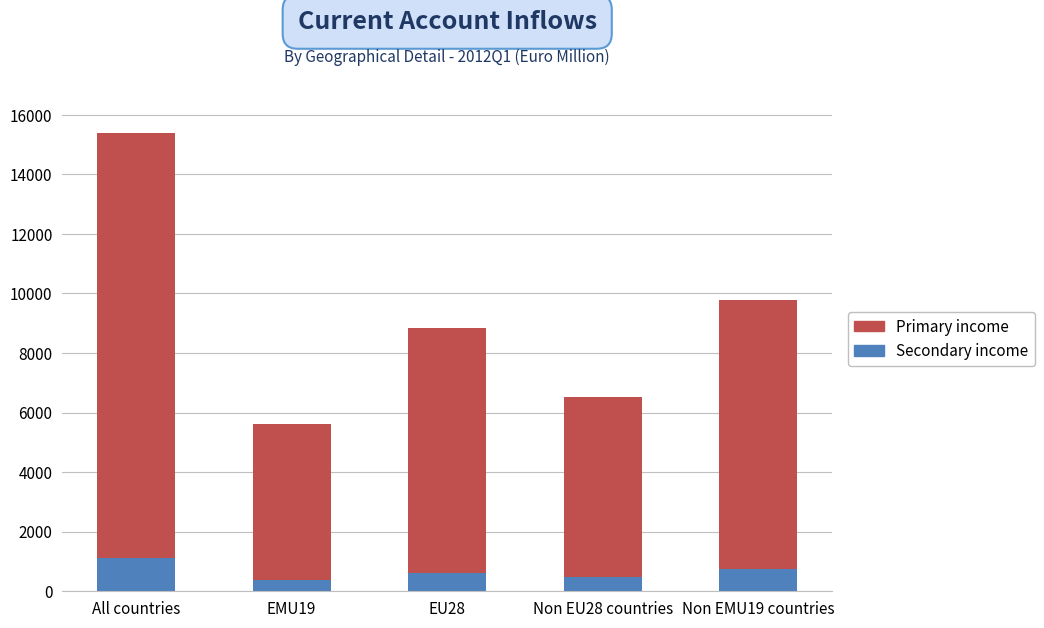

What is the highest value of the Secondary income series?

1110